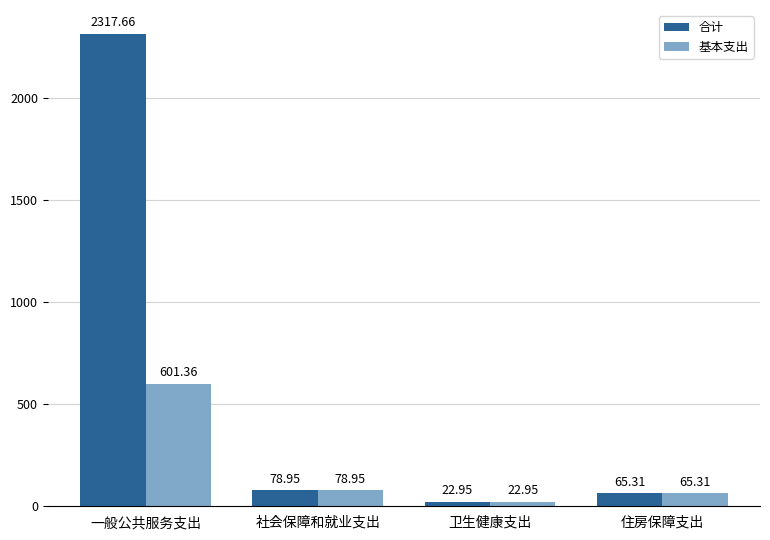

Which category has the lowest value across all series?

卫生健康支出